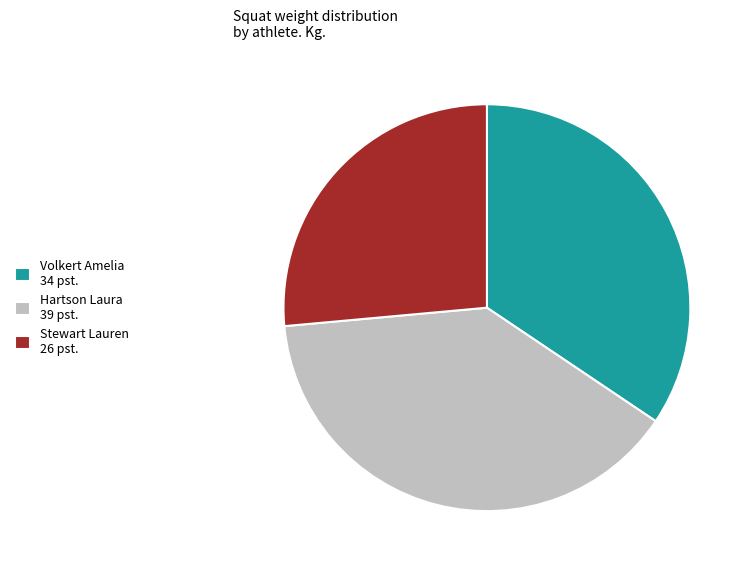

How many segments does this pie chart have?

3